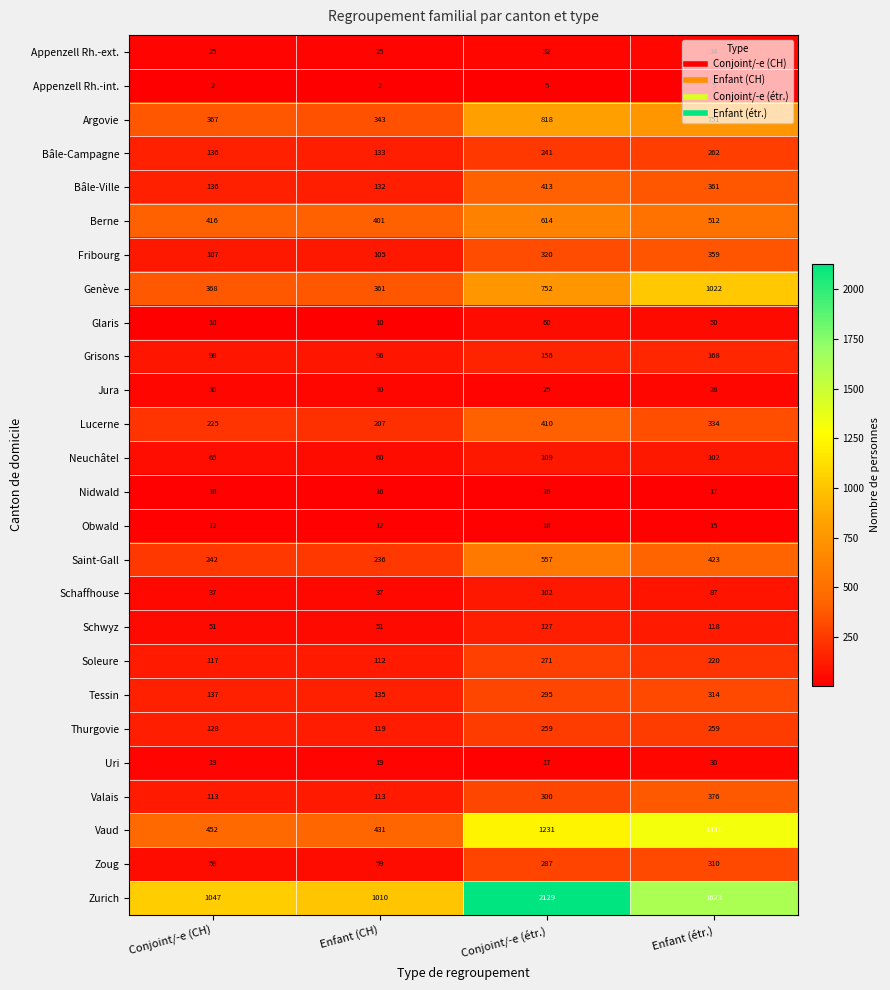

Is the value of Nidwald at Conjoint/-e (CH) greater than the value of Fribourg at Conjoint/-e (étr.)?

No